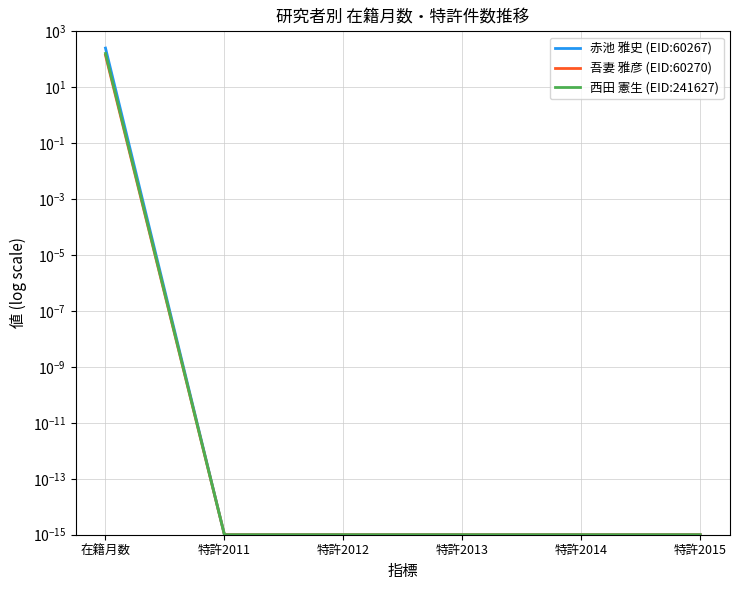

Does the chart display data point markers on the line(s)?

No